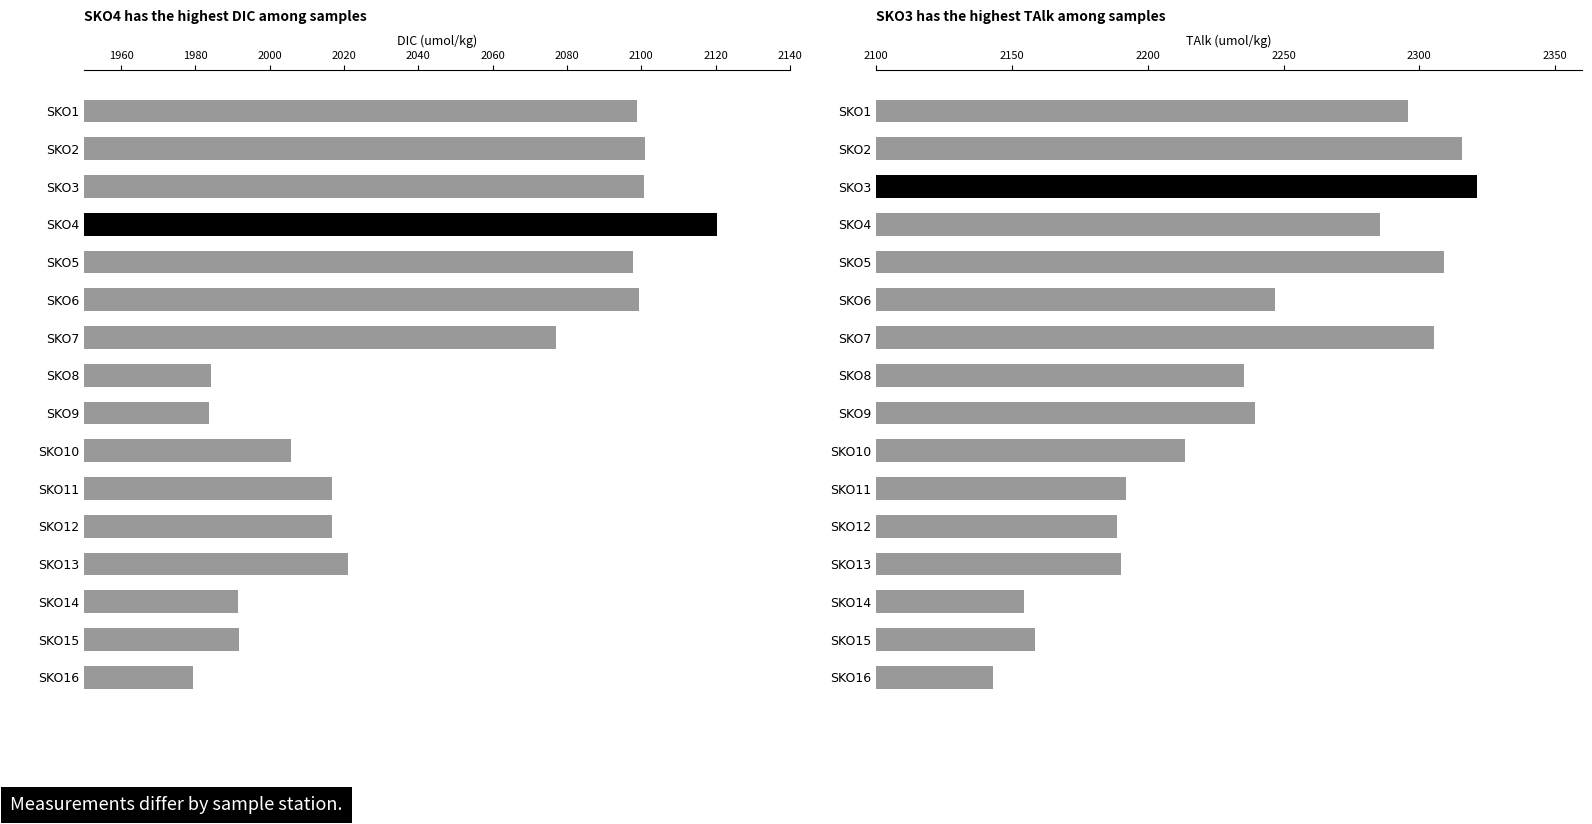

What is the sum of all DIC (umol/kg) values?

32685.9